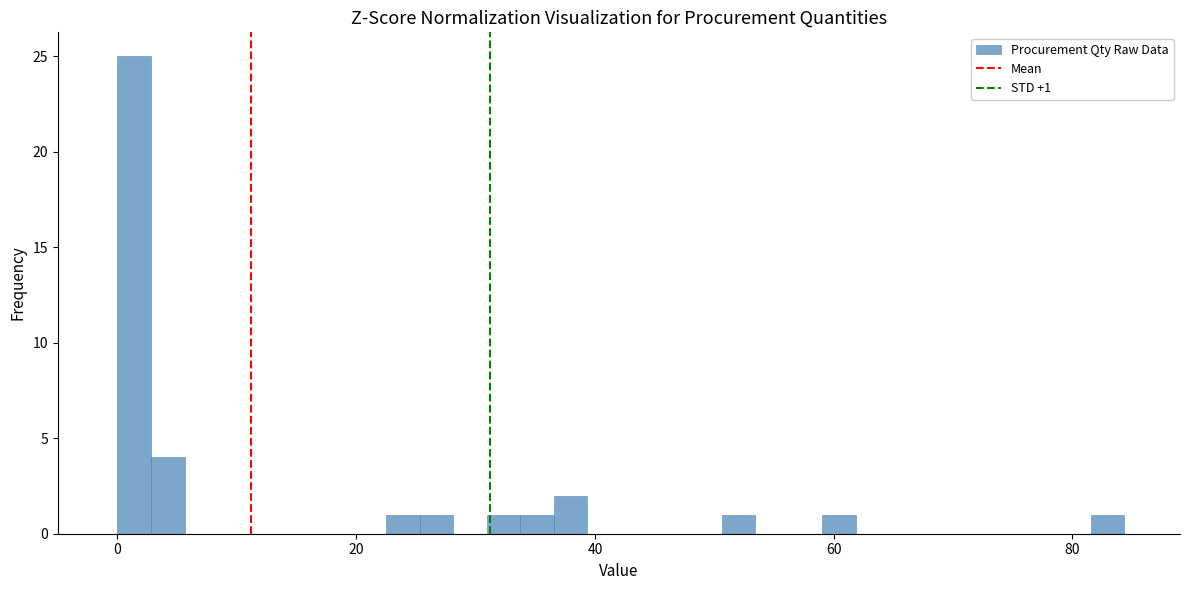

Read against the x-axis, roughly where is the centre of the tallest bar?

2